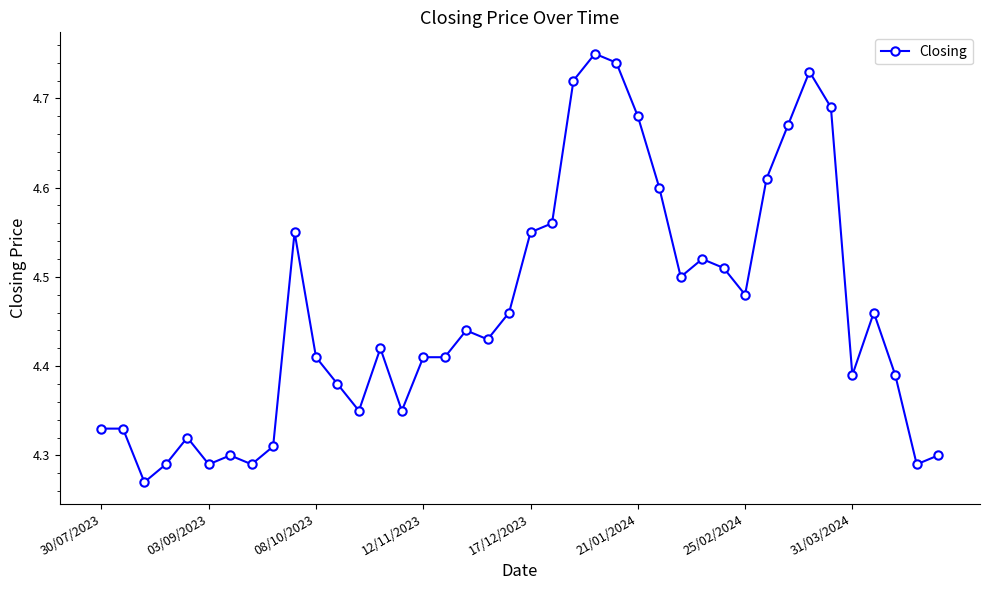

What is the difference between the maximum and second lowest values?

0.5